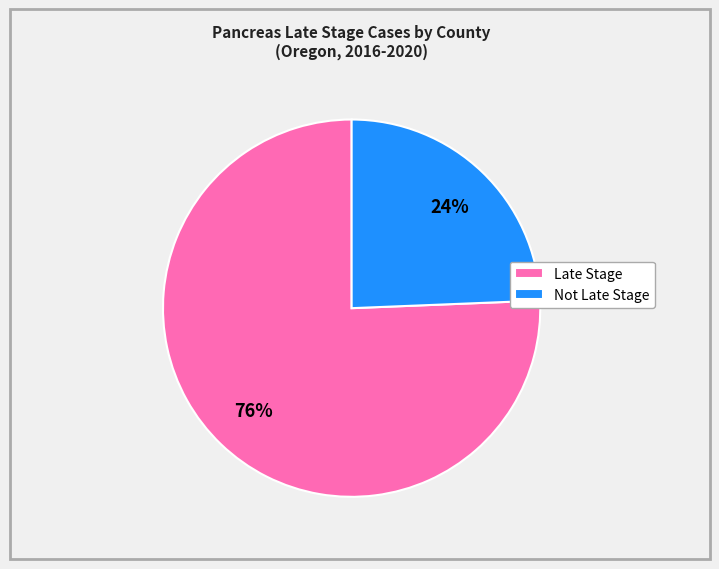

Is Not Late Stage the majority of the pie?

No